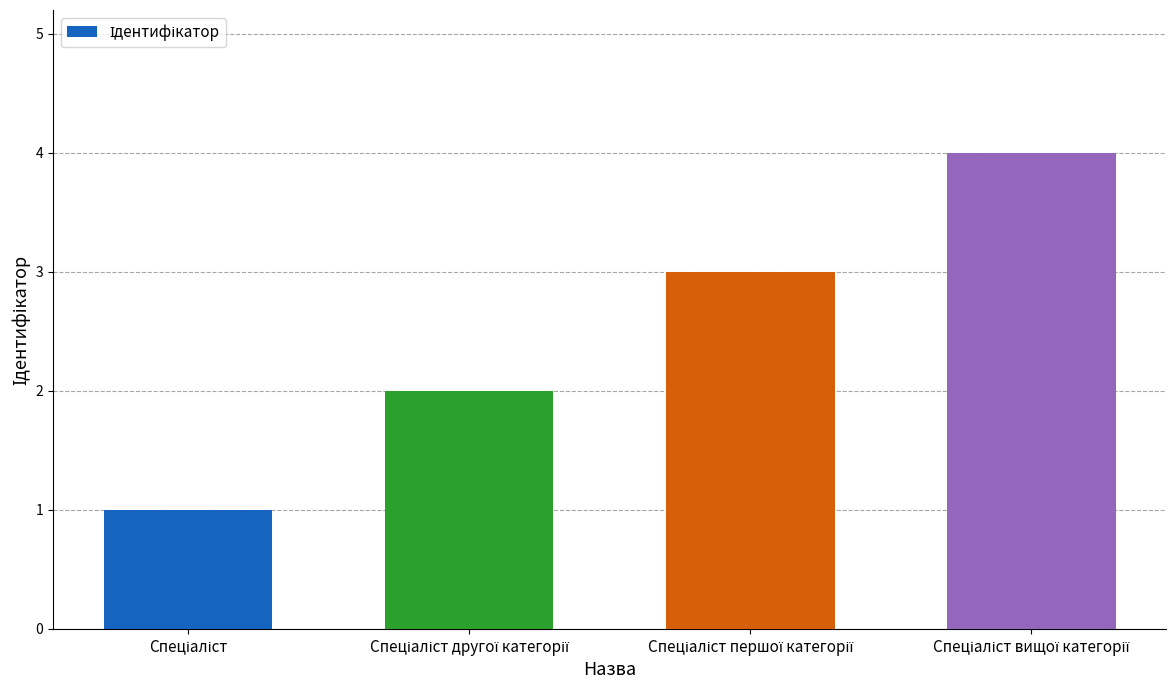

What is the greatest value displayed?

4